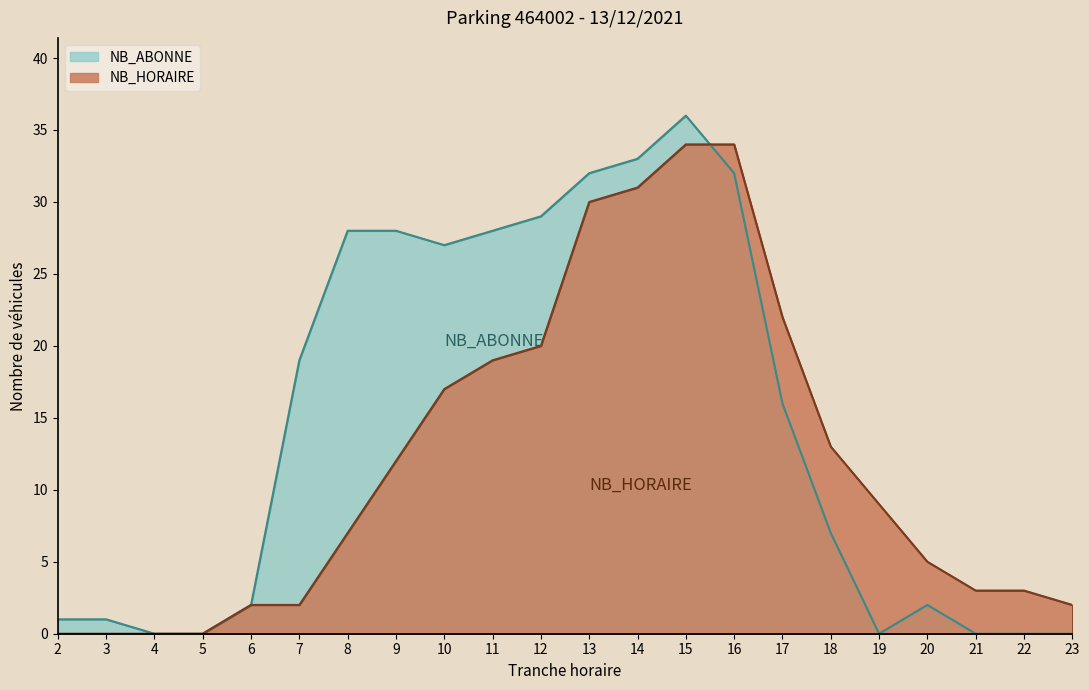

Between 8 and 14, which is larger?

14